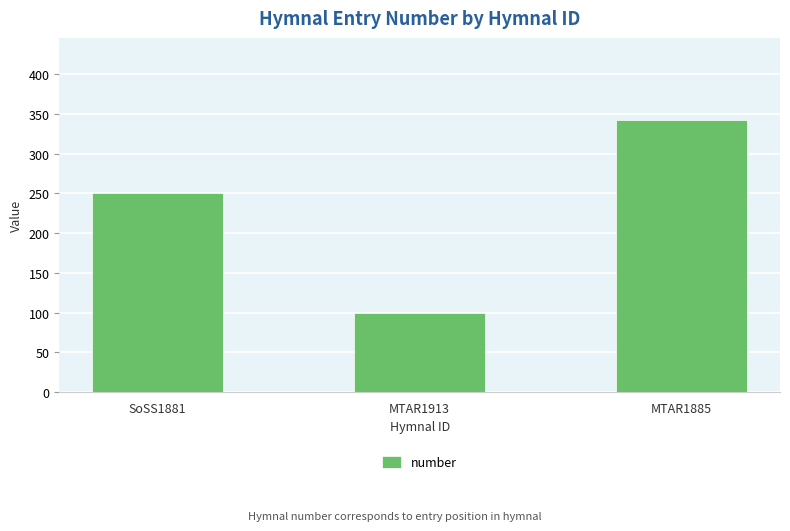

What is the sum of the values at MTAR1885 and SoSS1881?

593